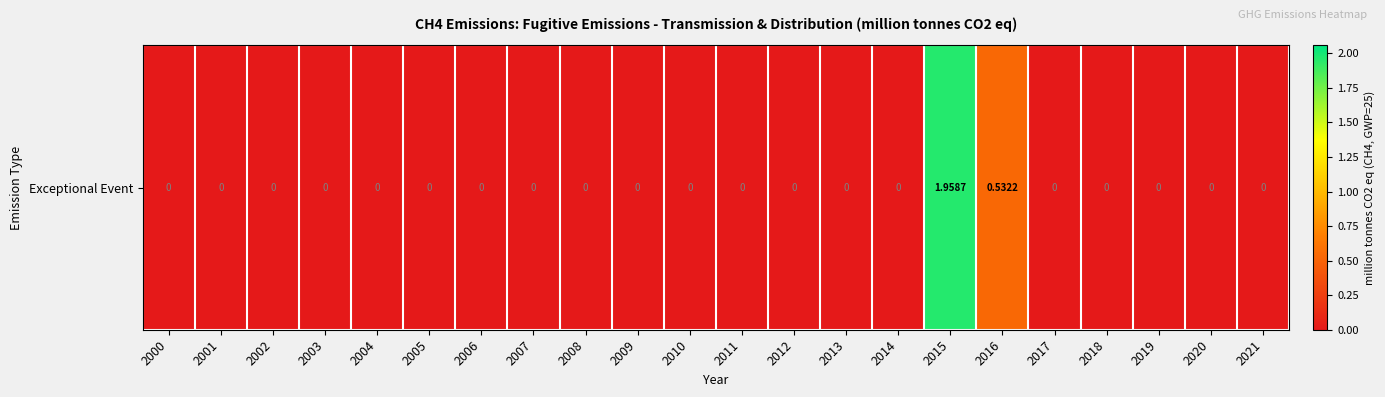

List the labels in order of value, smallest first.

2000, 2001, 2002, 2003, 2004, 2005, 2006, 2007, 2008, 2009, 2010, 2011, 2012, 2013, 2014, 2017, 2018, 2019, 2020, 2021, 2016, 2015